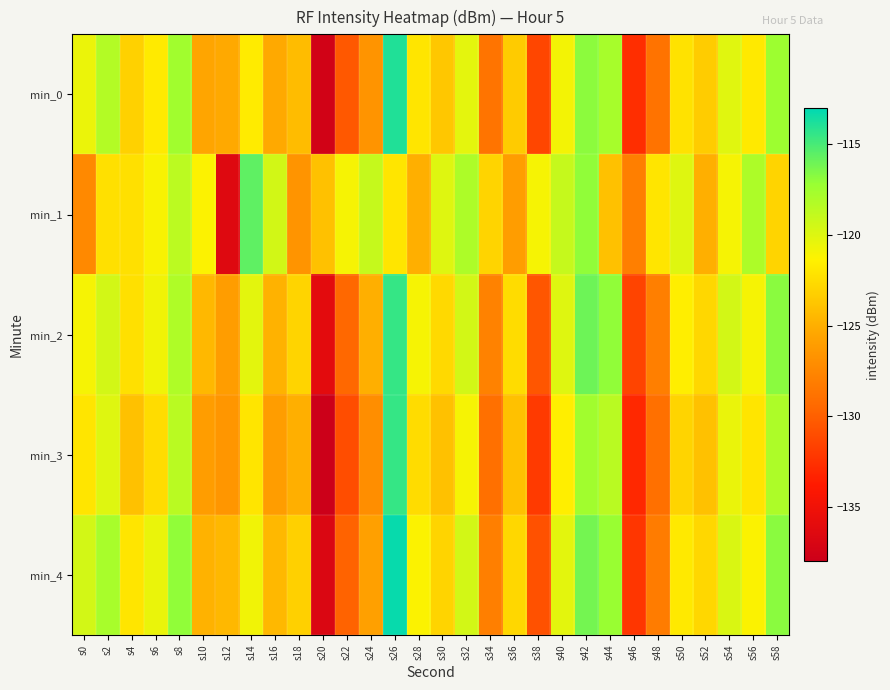

How many distinct data groups are displayed?

5